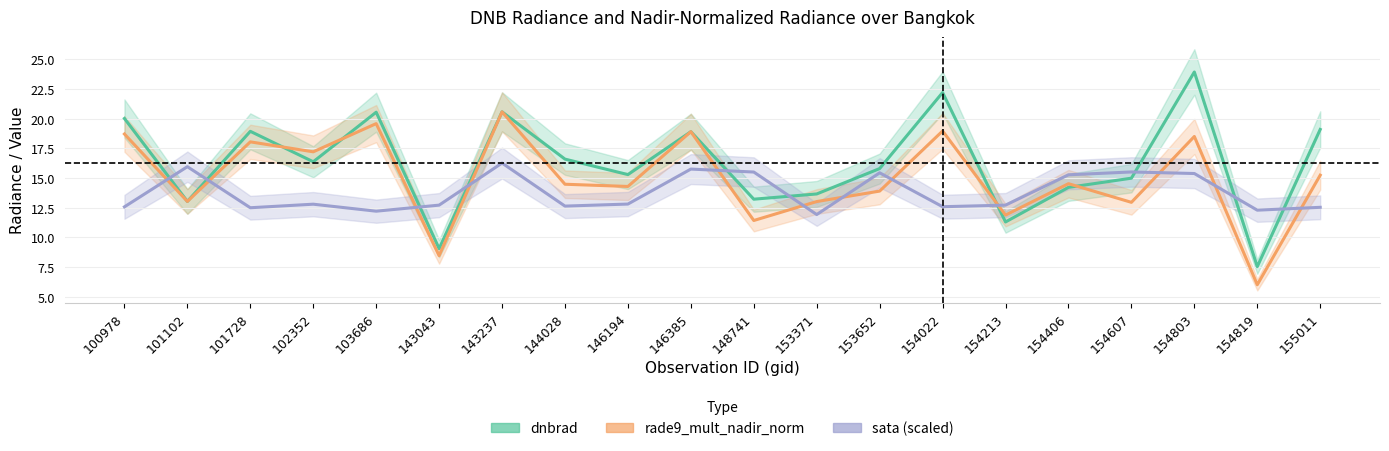

List the labels in order of sata (scaled) value, smallest first.

153371, 103686, 154819, 101728, 155011, 100978, 154022, 144028, 143043, 154213, 102352, 146194, 154406, 154803, 153652, 148741, 154607, 146385, 101102, 143237